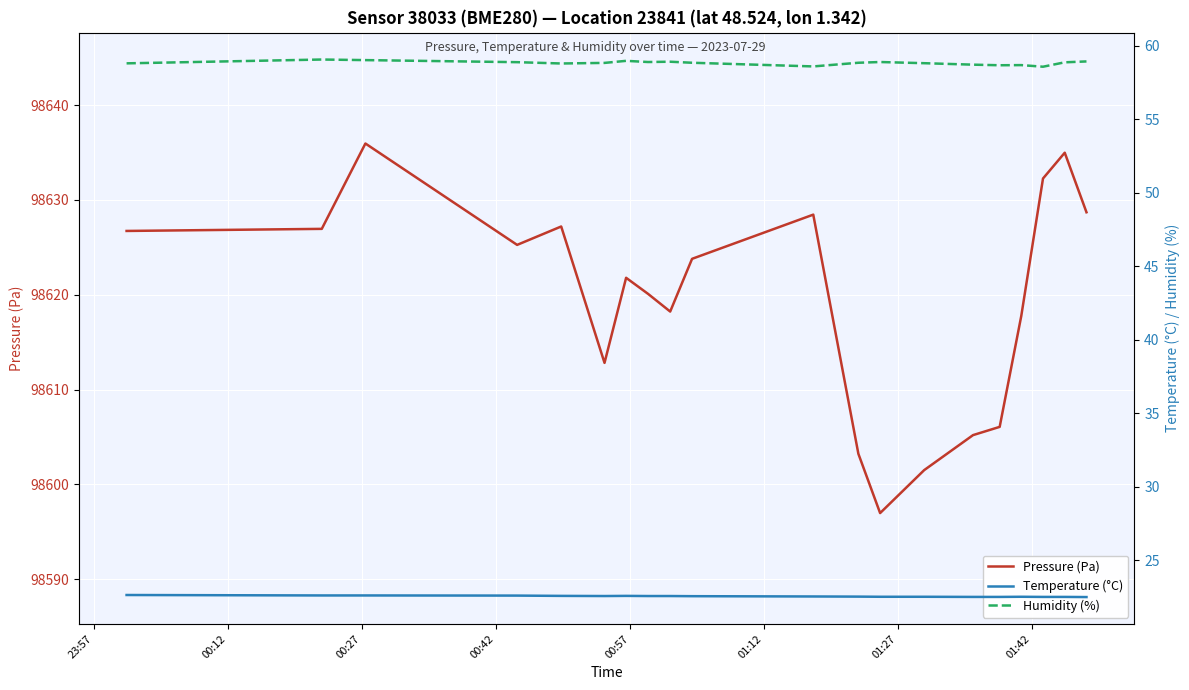

What is the lowest value of the Humidity (%) series?

58.6